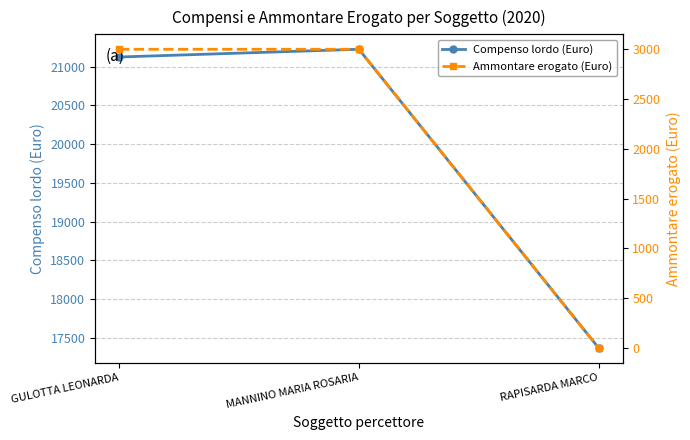

What is the lowest value of the Compenso lordo (Euro) series?

17366.6